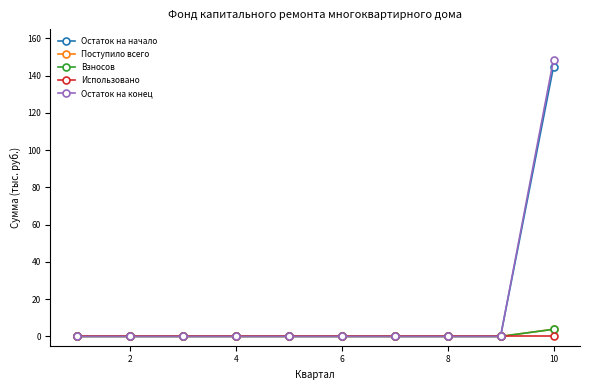

True or false: Остаток на начало and Использовано cross at least once.

False